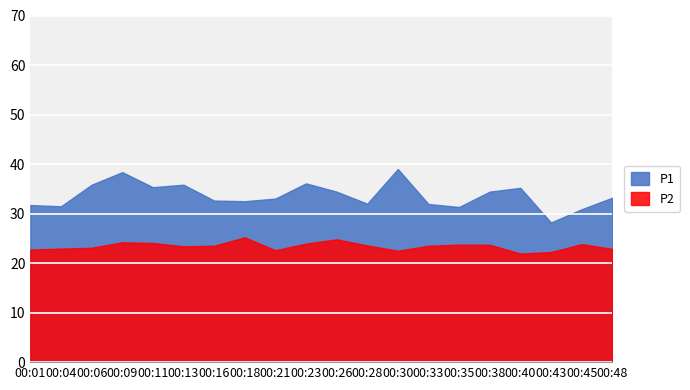

How many values in the P2 series exceed 23?

13